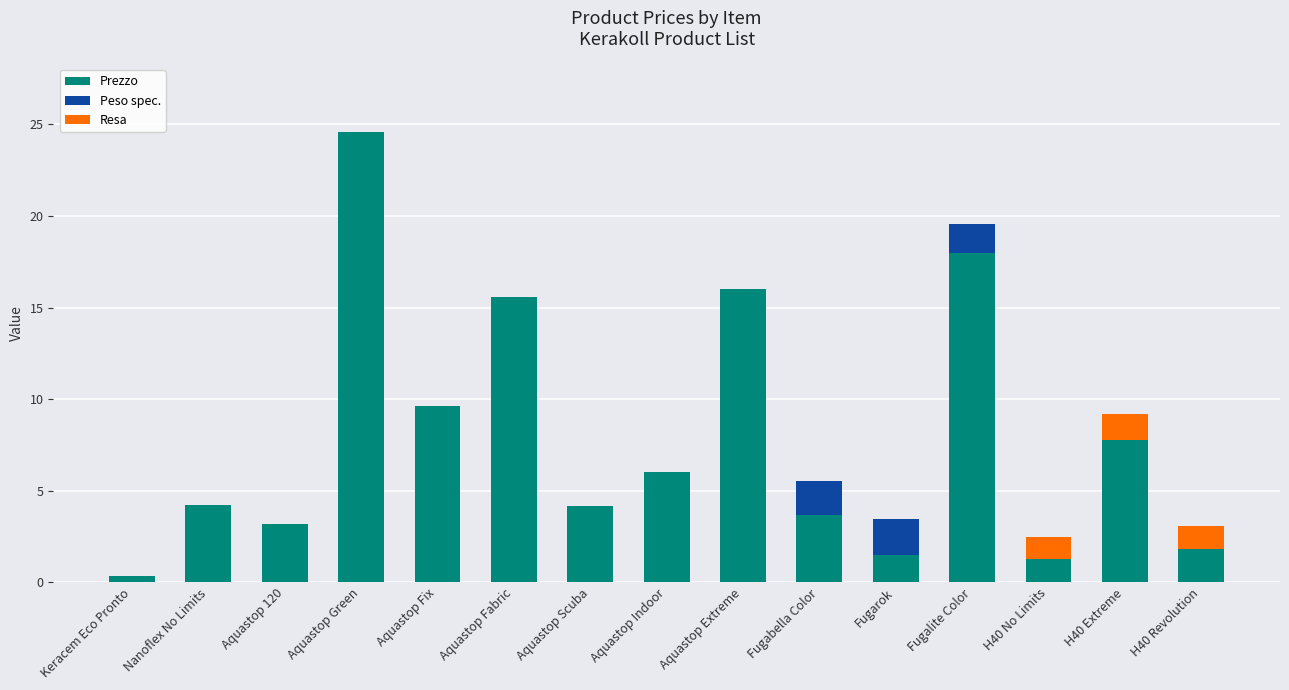

What is the difference between the Prezzo values at H40 Extreme and Aquastop Indoor?

1.8